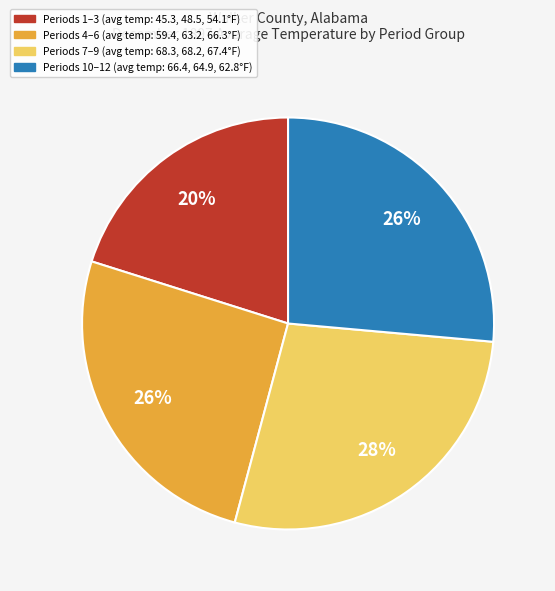

To the nearest percent, what is the difference between the largest and smallest slice percentages?

8%